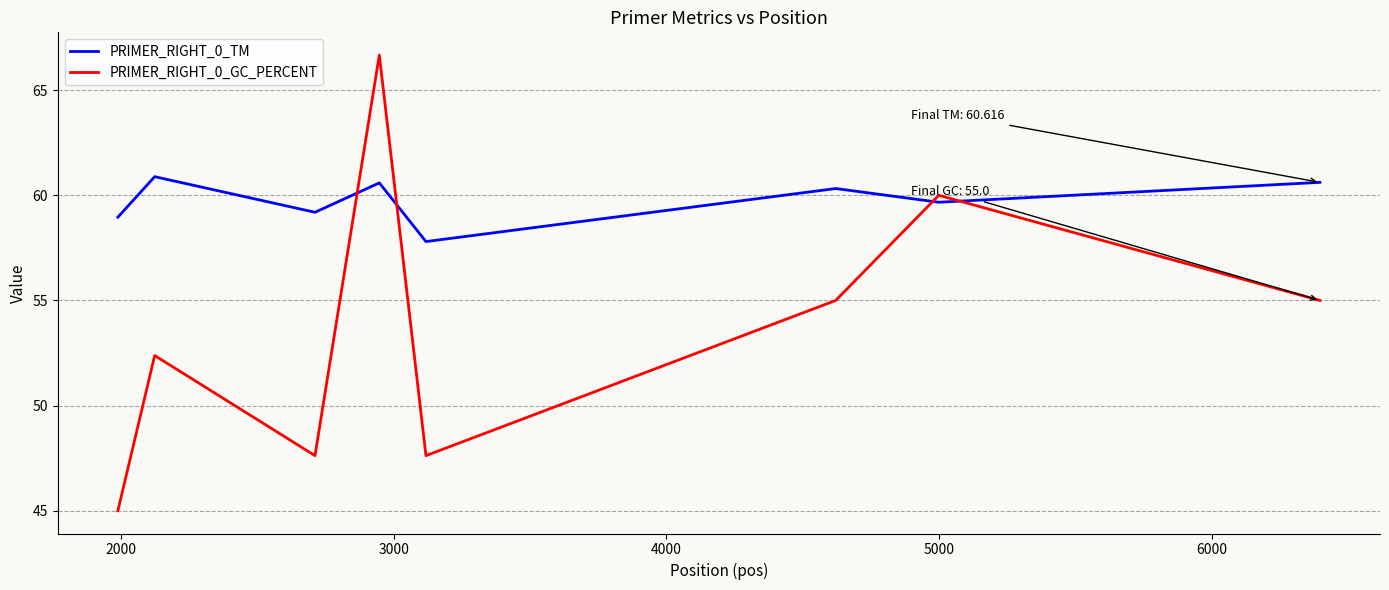

List the series in order of their overall mean, lowest first.

PRIMER_RIGHT_0_GC_PERCENT, PRIMER_RIGHT_0_TM